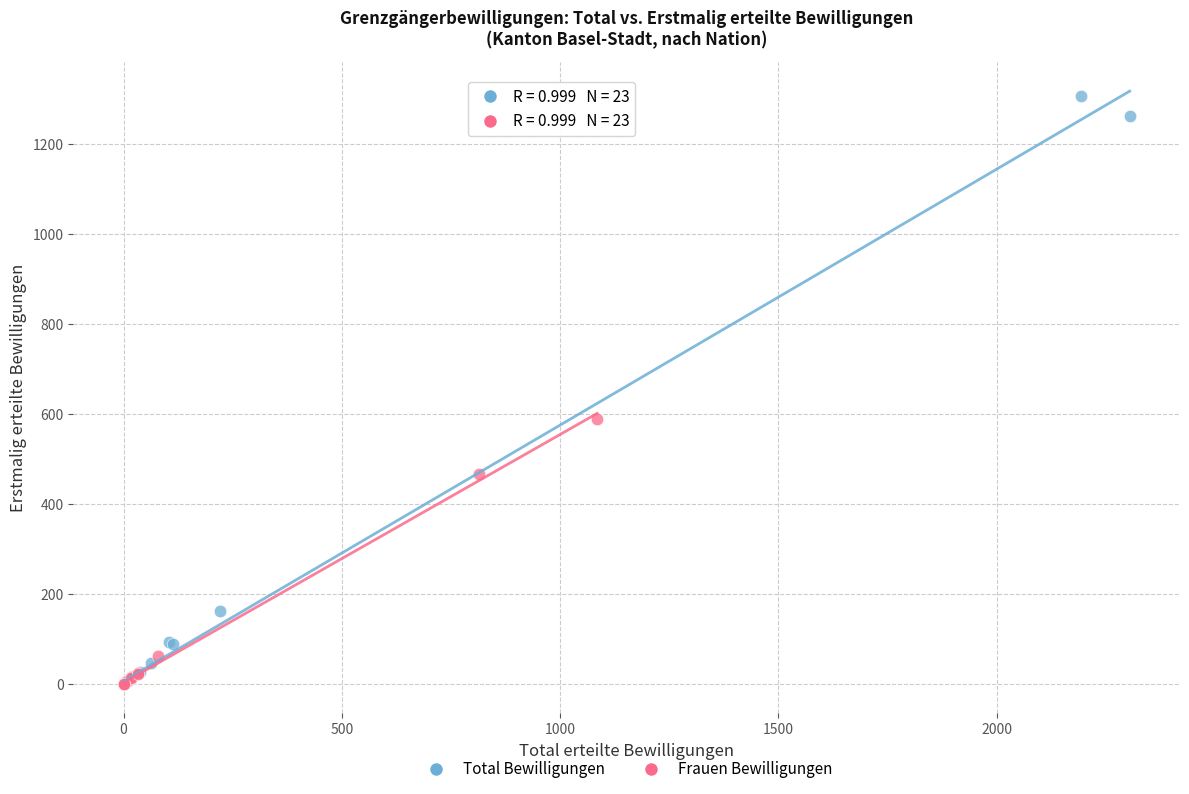

Which series has the widest spread of Y values?

Total Bewilligungen